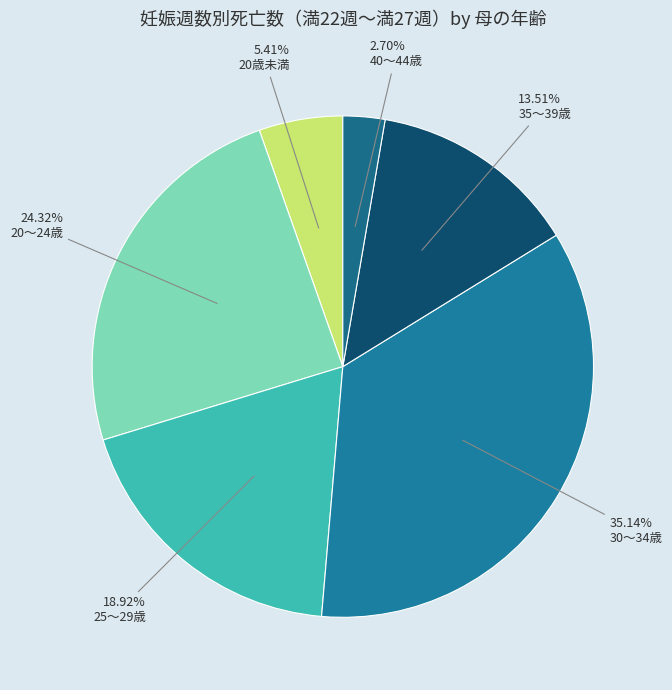

How many segments does this pie chart have?

6